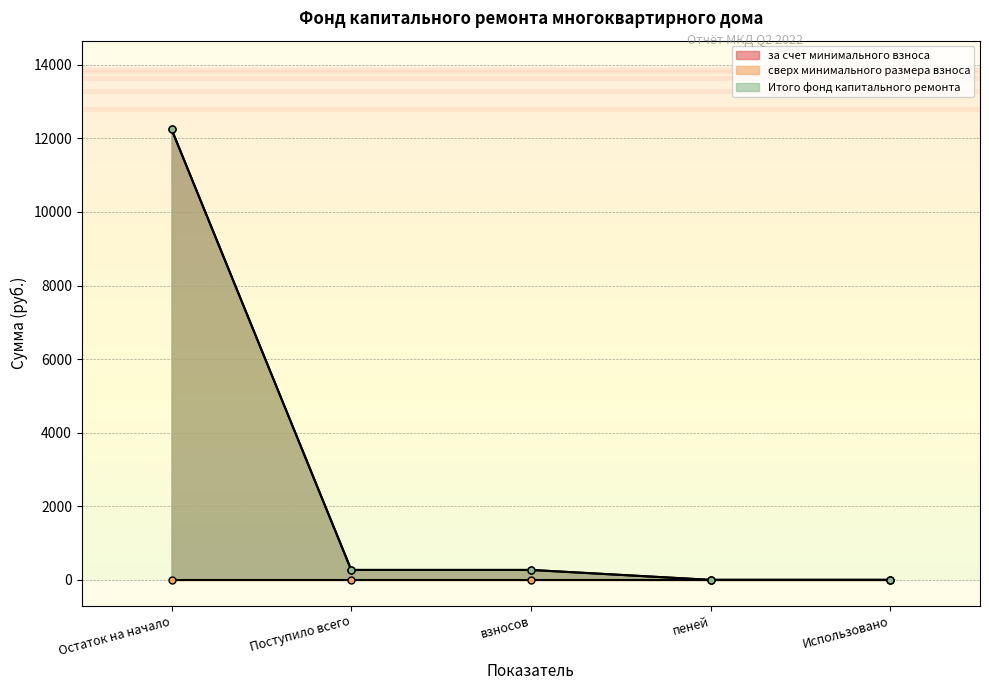

The value of Итого фонд капитального ремонта at взносов is 269.5. True or false?

True